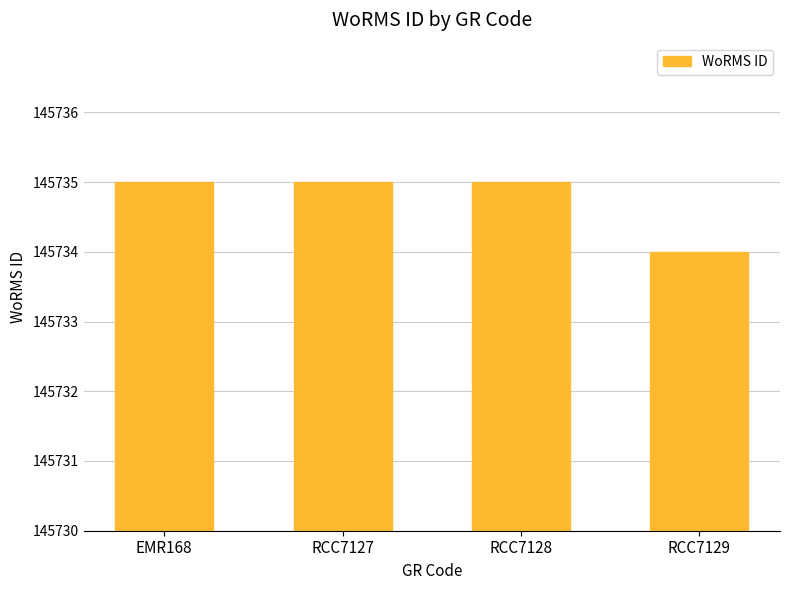

How many bars are there in total?

4